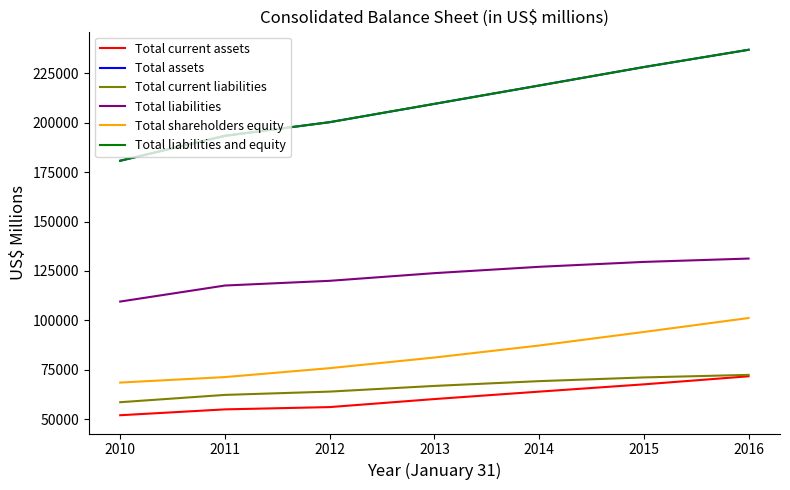

Does the chart display data point markers on the line(s)?

No